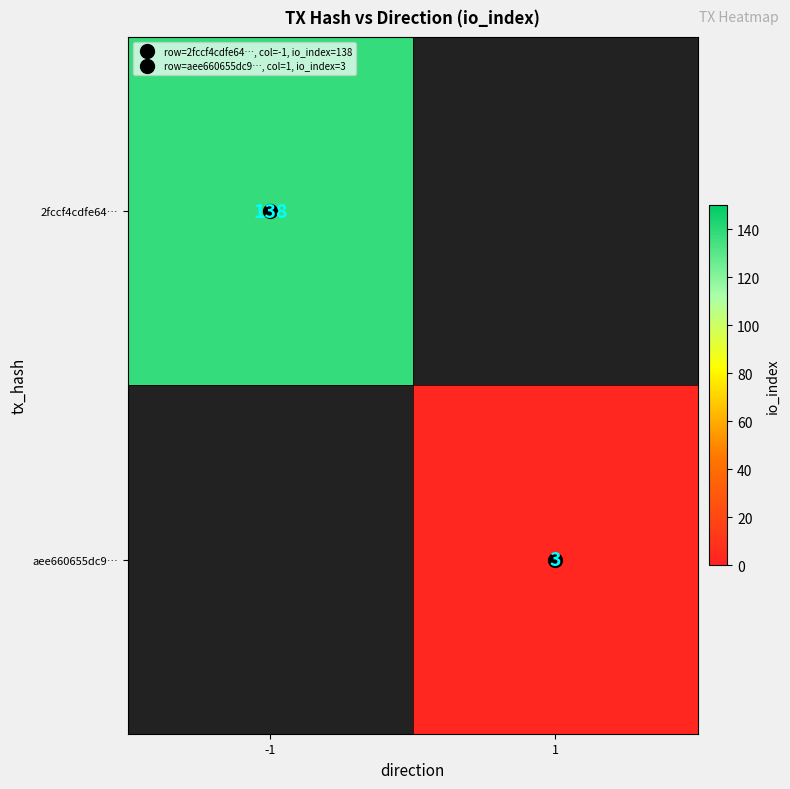

How many distinct data groups are displayed?

2